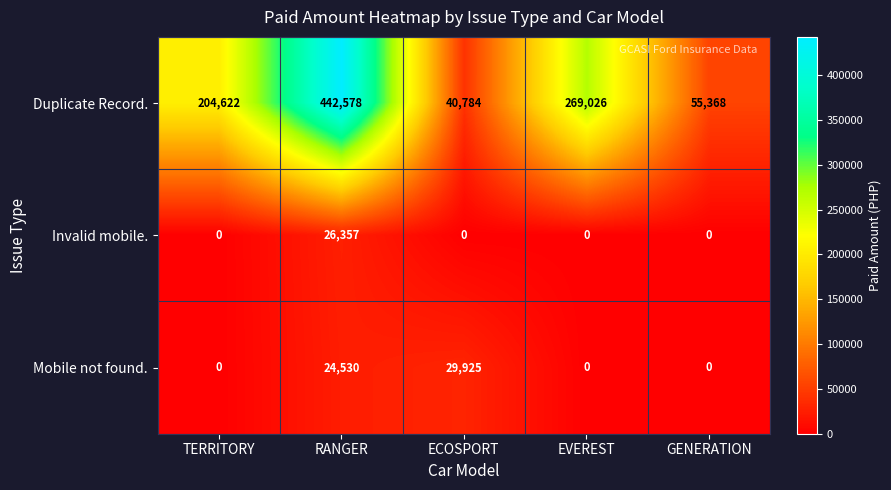

What is the minimum value for Duplicate Record.?

40784